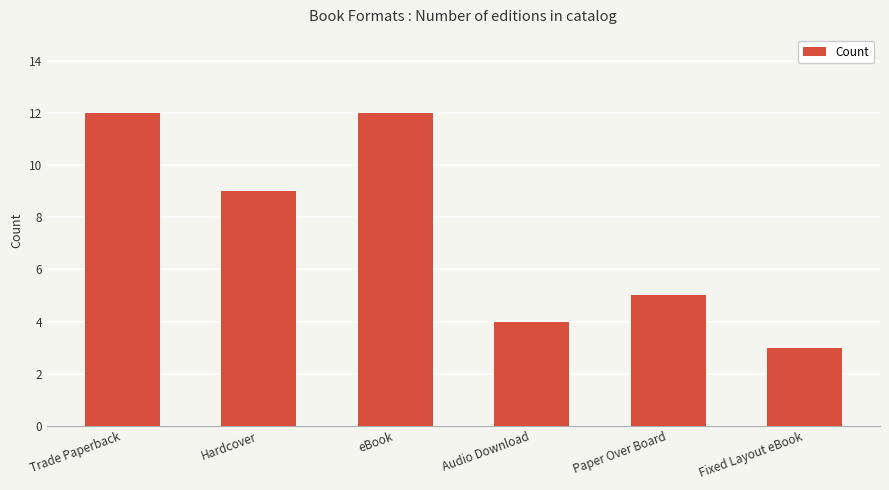

What is the difference between the second highest and second lowest values?

8